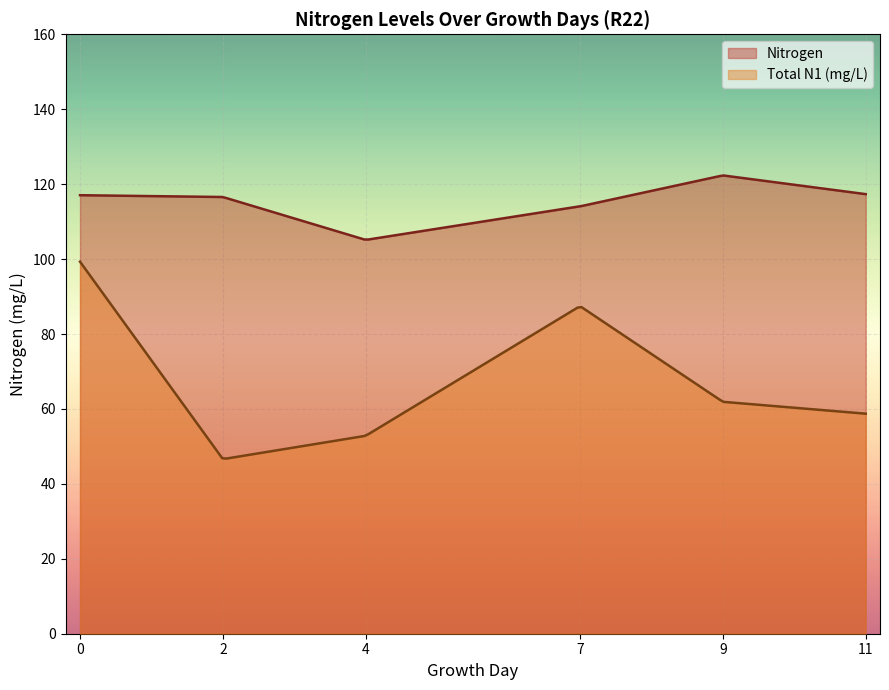

What is the highest value of the Total N1 (mg/L) series?

99.3